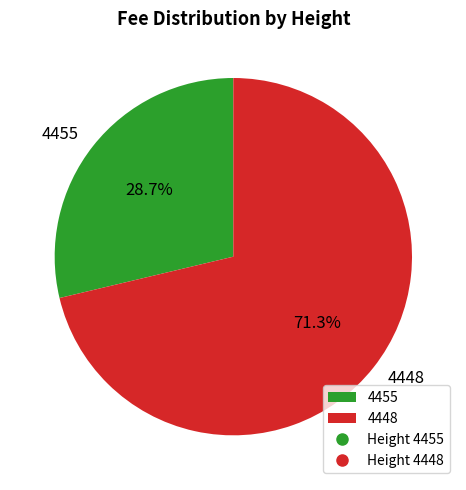

To the nearest percent, what is the difference between the largest and smallest slice percentages?

43%